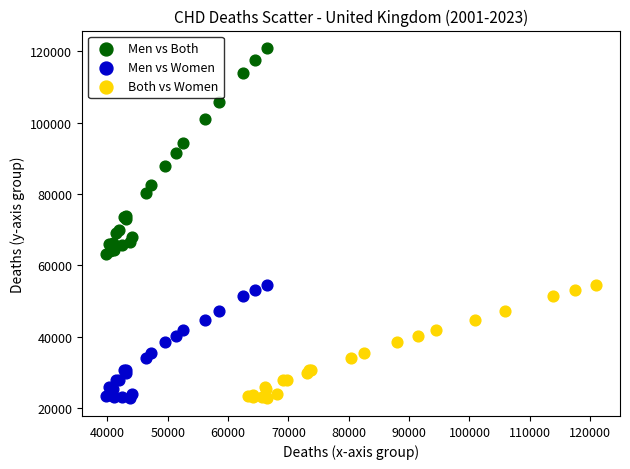

Which series has the widest spread of Y values?

Men vs Both